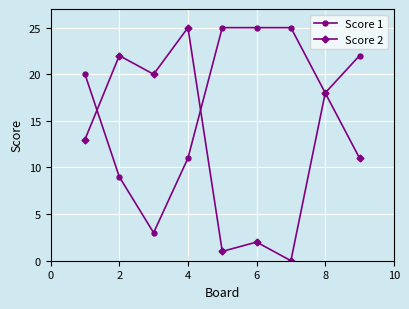

Reading left to right, transcribe all the data shown in this chart.

Score 1: 20	9	3	11	25	25	25	18	22
Score 2: 13	22	20	25	1	2	0	18	11